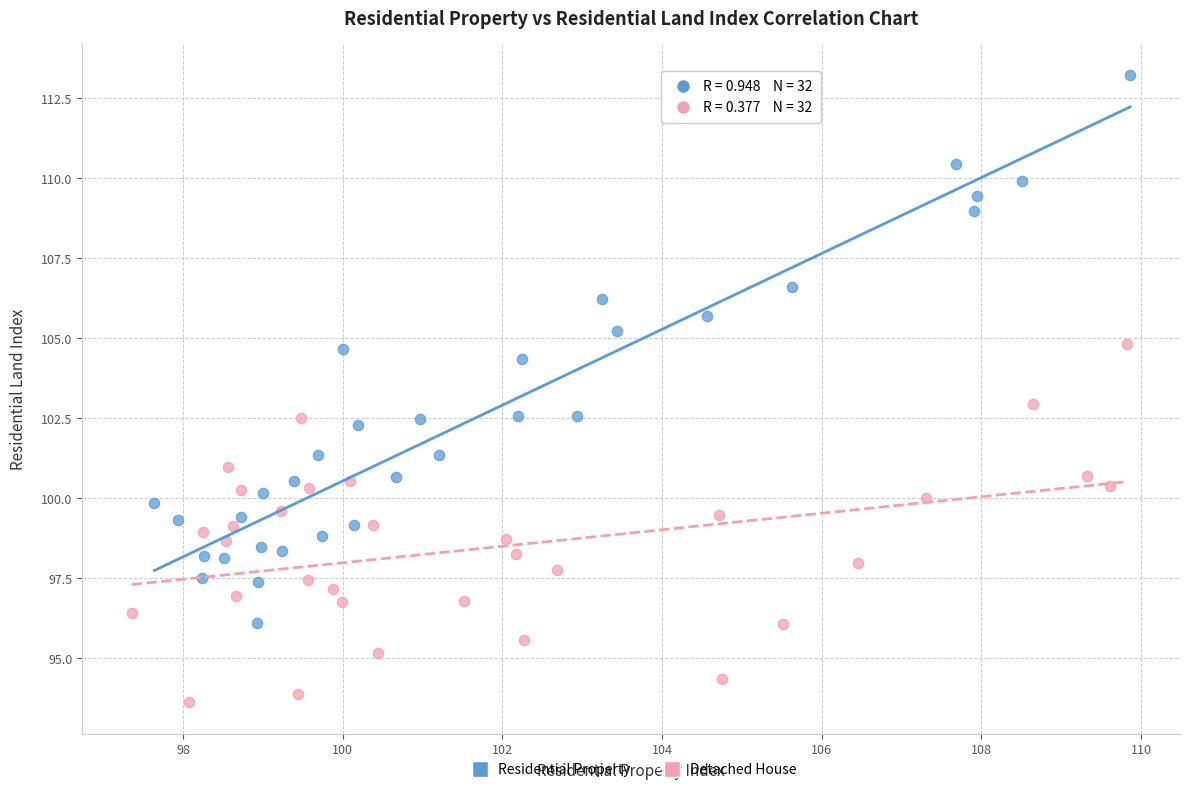

Which series has the largest Y range (max minus min)?

Residential Property